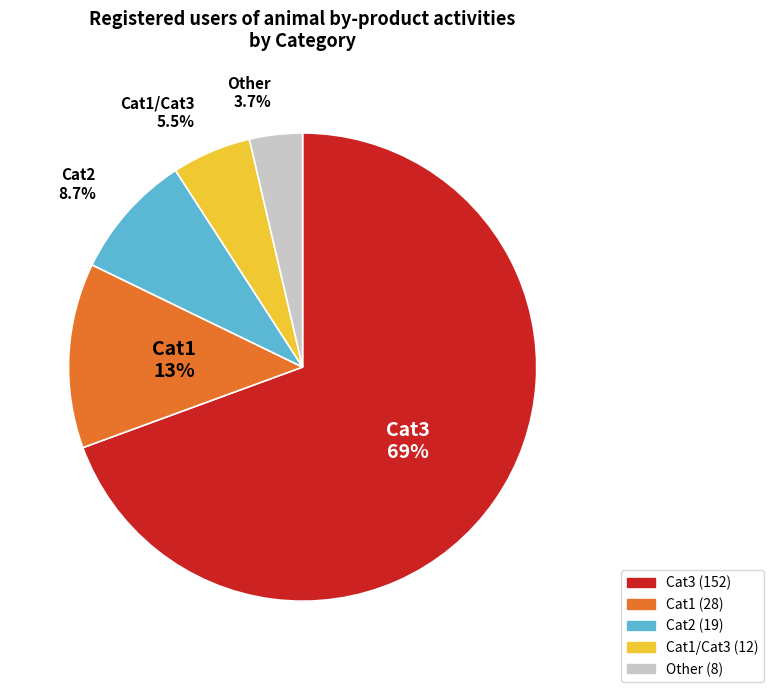

To the nearest percent, what is the difference between the largest and smallest slice percentages?

66%